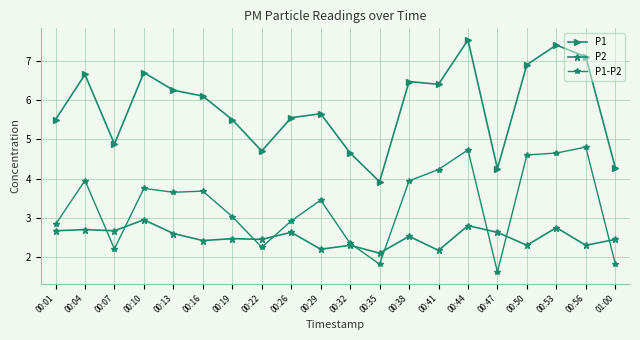

Reading right to left, transcribe all the data shown in this chart.

P1: 01:00=4.3	00:56=7.1	00:53=7.4	00:50=6.9	00:47=4.2	00:44=7.5	00:41=6.4	00:38=6.5	00:35=3.9	00:32=4.7	00:29=5.7	00:26=5.5	00:22=4.7	00:19=5.5	00:16=6.1	00:13=6.2	00:10=6.7	00:07=4.9	00:04=6.7	00:01=5.5
P2: 01:00=2.5	00:56=2.3	00:53=2.8	00:50=2.3	00:47=2.6	00:44=2.8	00:41=2.2	00:38=2.5	00:35=2.1	00:32=2.3	00:29=2.2	00:26=2.6	00:22=2.5	00:19=2.5	00:16=2.4	00:13=2.6	00:10=3.0	00:07=2.7	00:04=2.7	00:01=2.7
P1-P2: 01:00=1.8	00:56=4.8	00:53=4.7	00:50=4.6	00:47=1.6	00:44=4.7	00:41=4.2	00:38=3.9	00:35=1.8	00:32=2.4	00:29=3.5	00:26=2.9	00:22=2.2	00:19=3.0	00:16=3.7	00:13=3.6	00:10=3.8	00:07=2.2	00:04=4.0	00:01=2.8